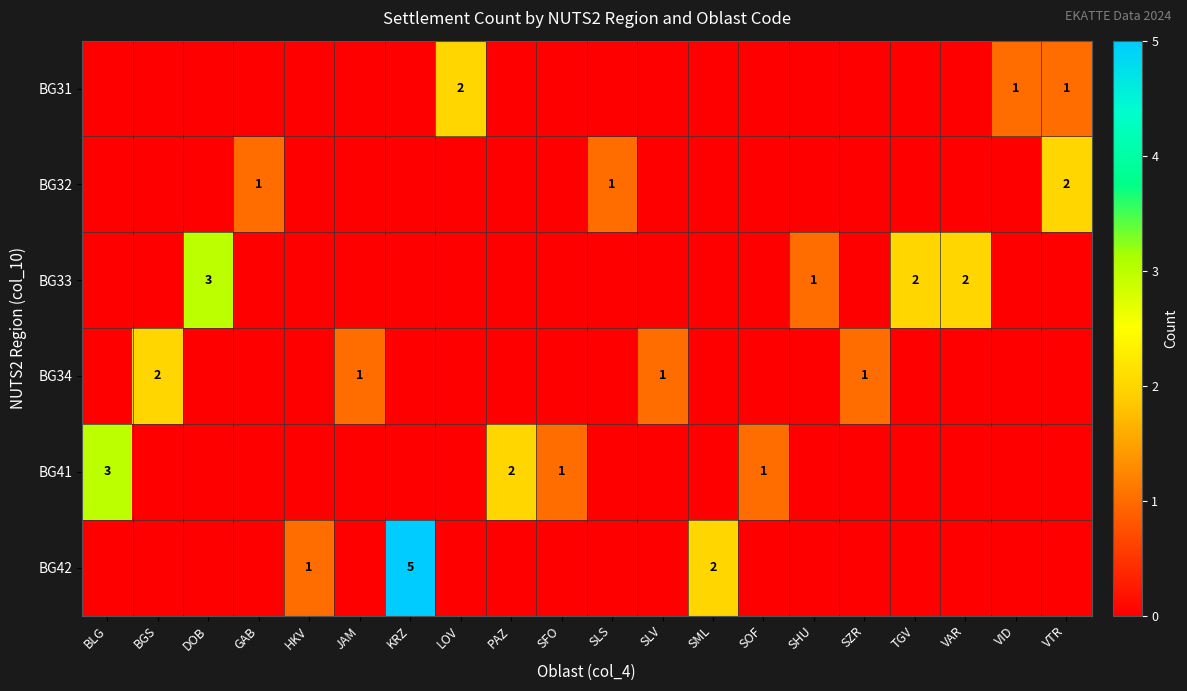

What is the greatest value displayed?

5